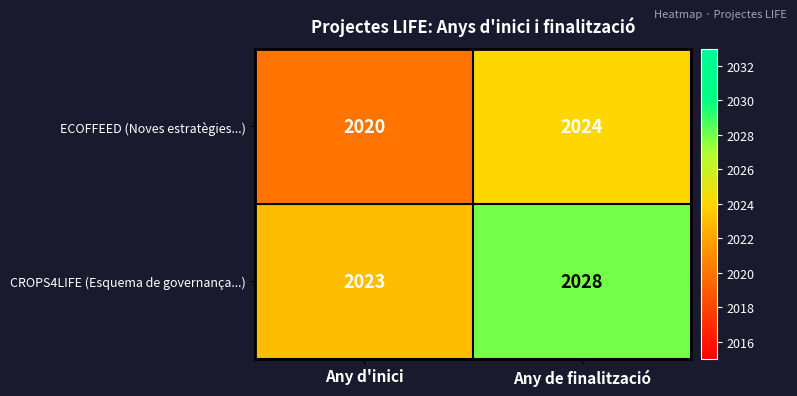

Count the number of categories in the chart.

2